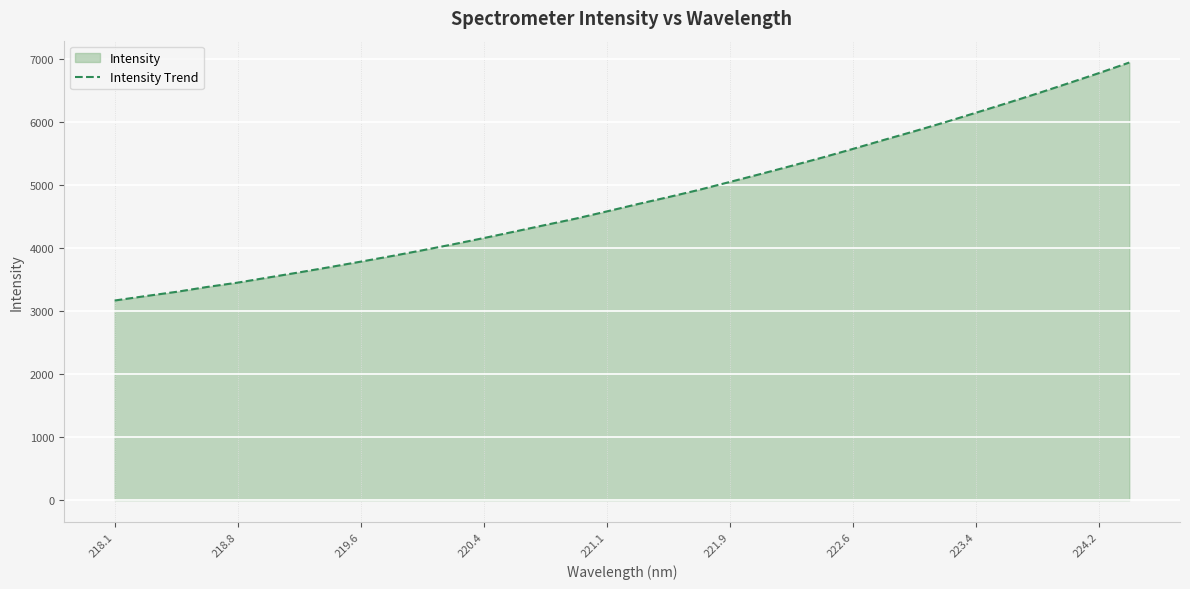

The chart shows a value of 3166.1 at 218.1. True or false?

True